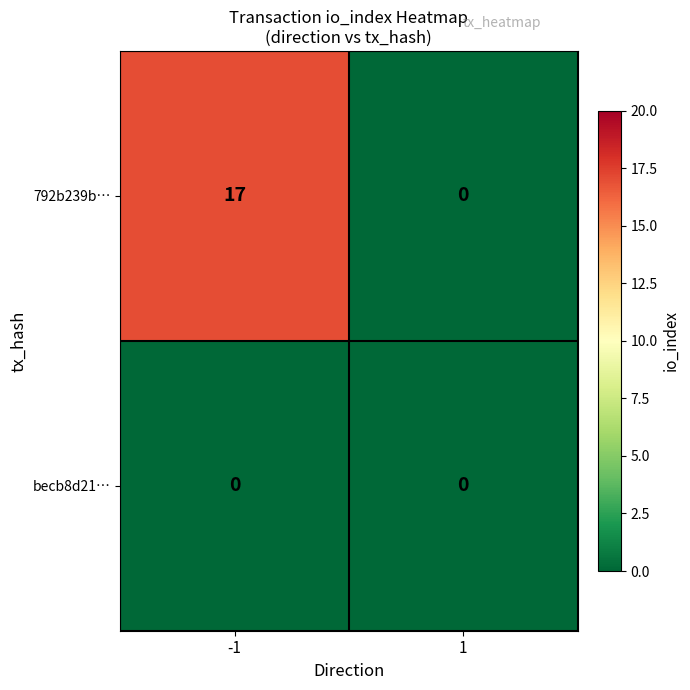

How many categories are shown in the chart?

2